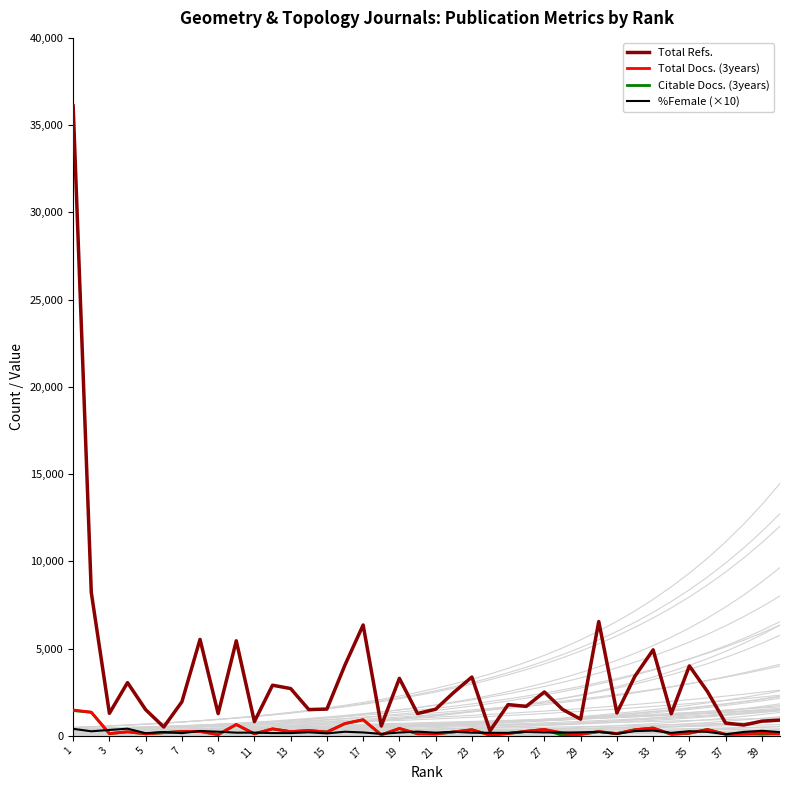

How many lines are shown in the chart?

4